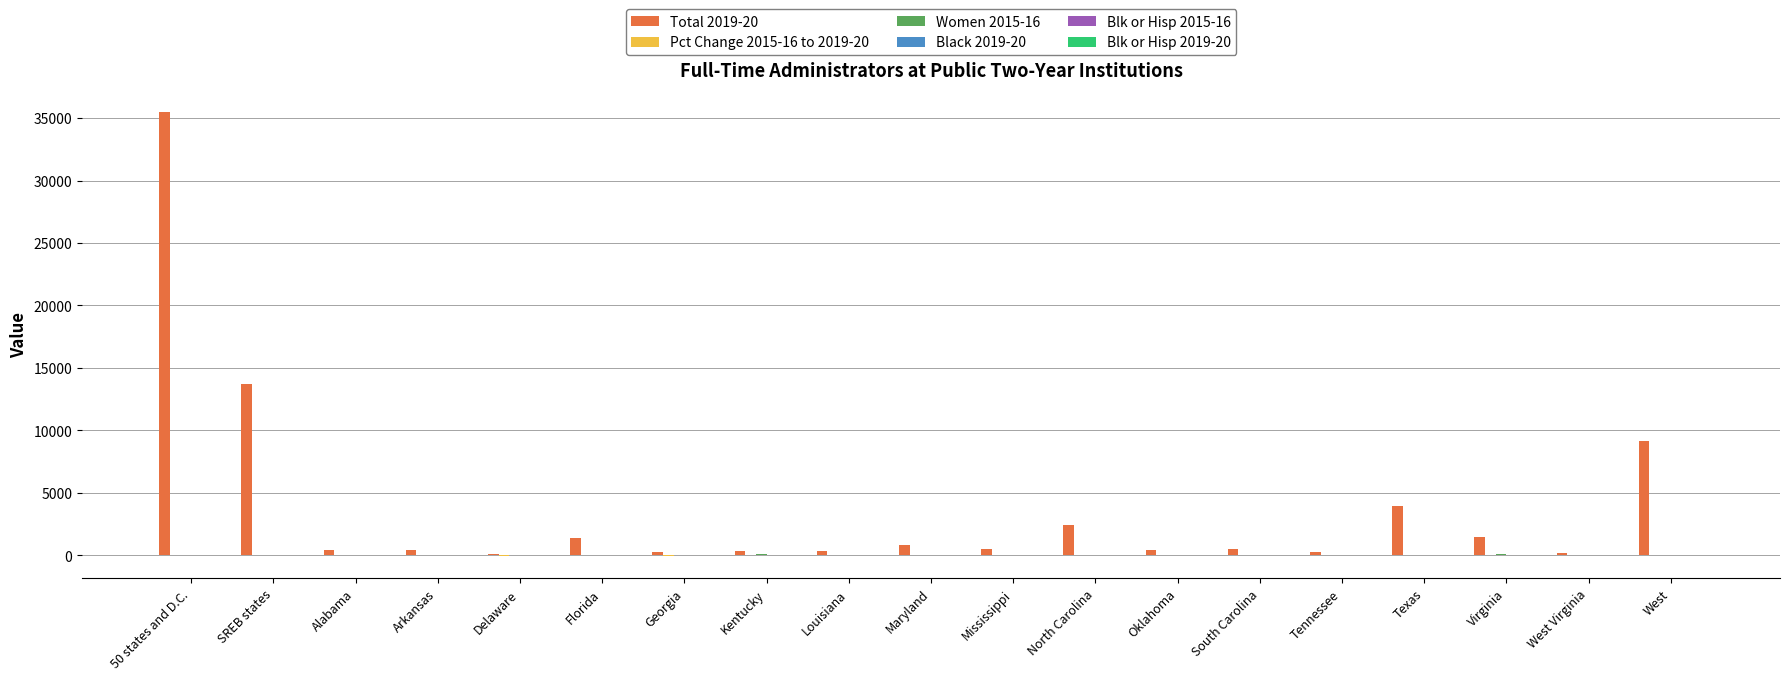

At which category is the sum across all series the highest?

50 states and D.C.